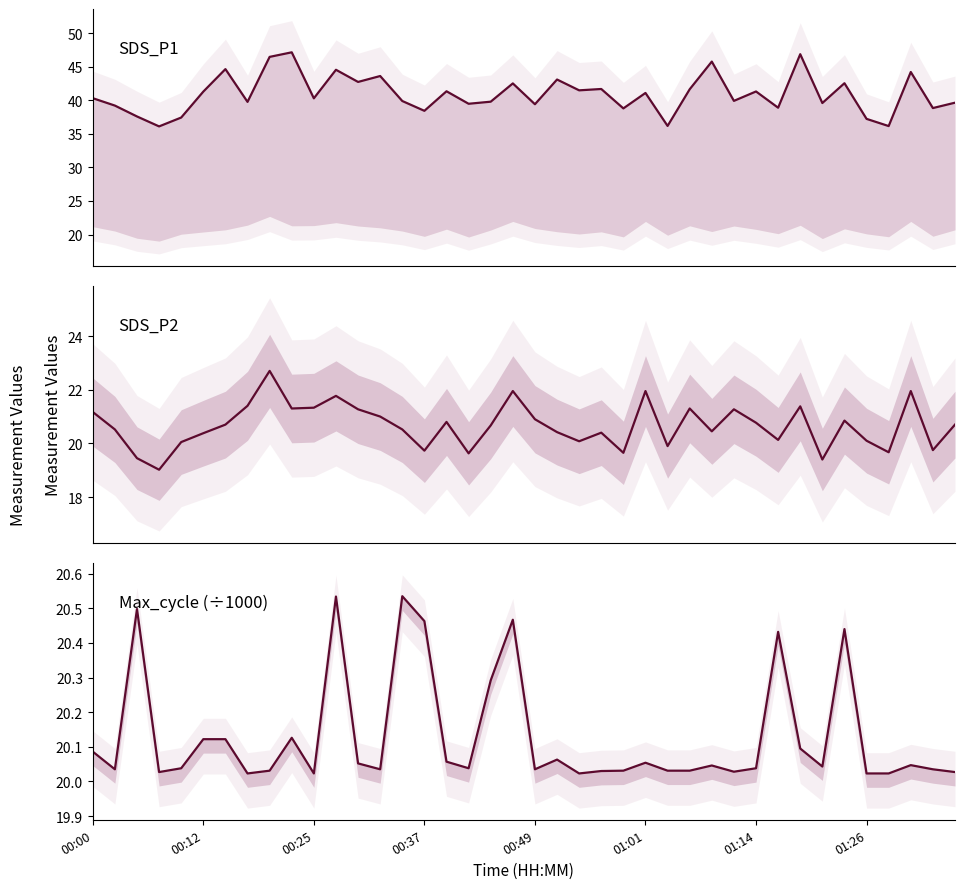

Which series has the largest range (max minus min)?

SDS_P1